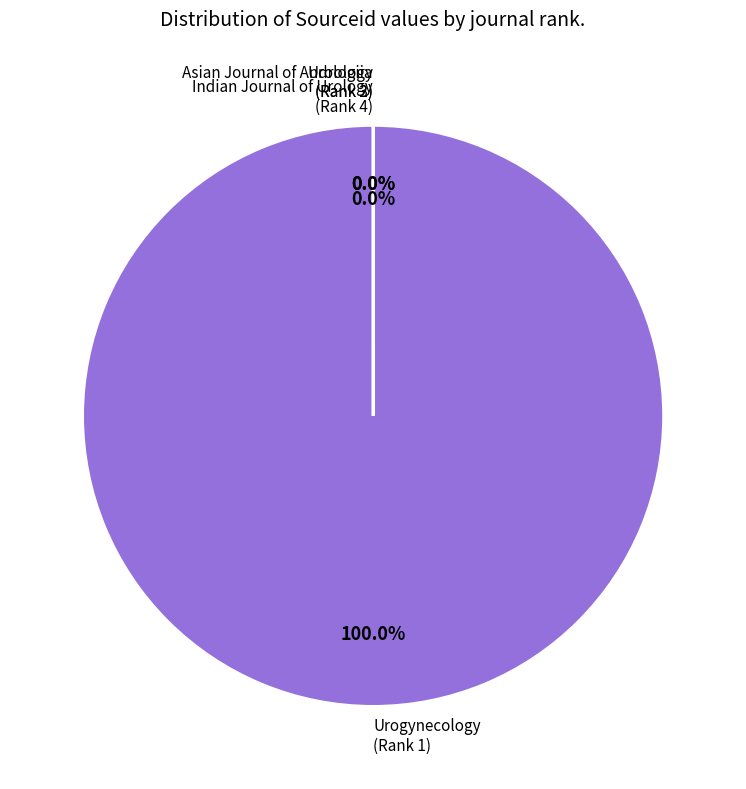

Is there any slice that represents more than half of the pie?

Yes